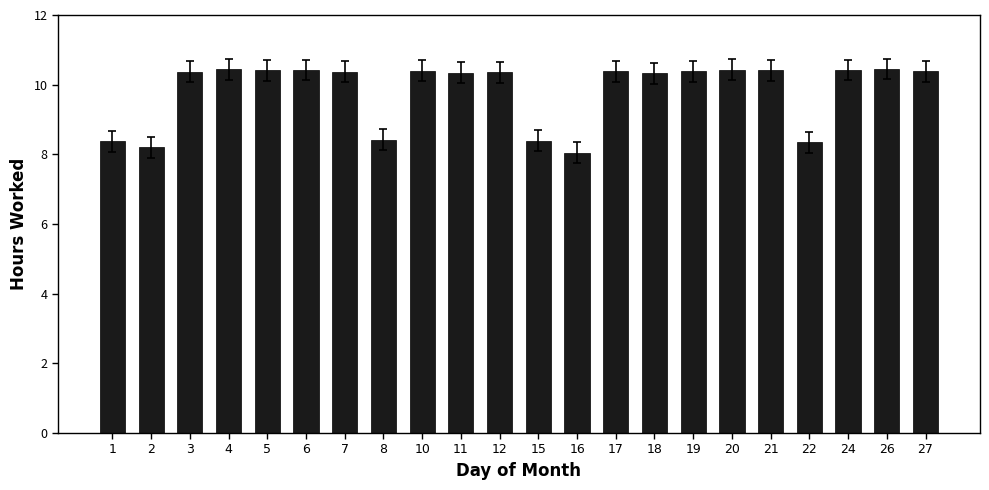

At which label does the data first exceed 10?

3